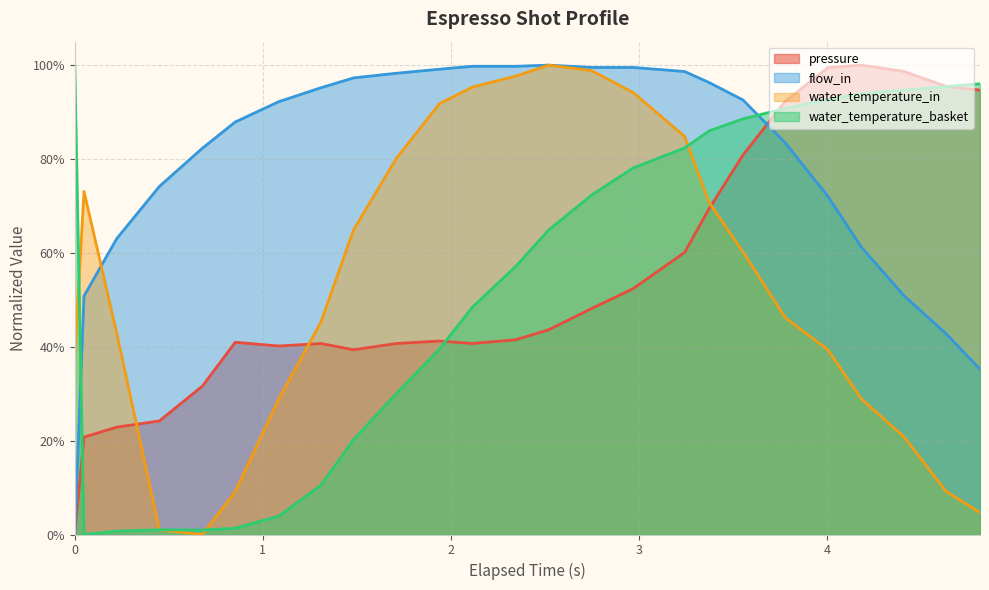

What is the value of the water_temperature_in point at the 7th from the left?

0.3